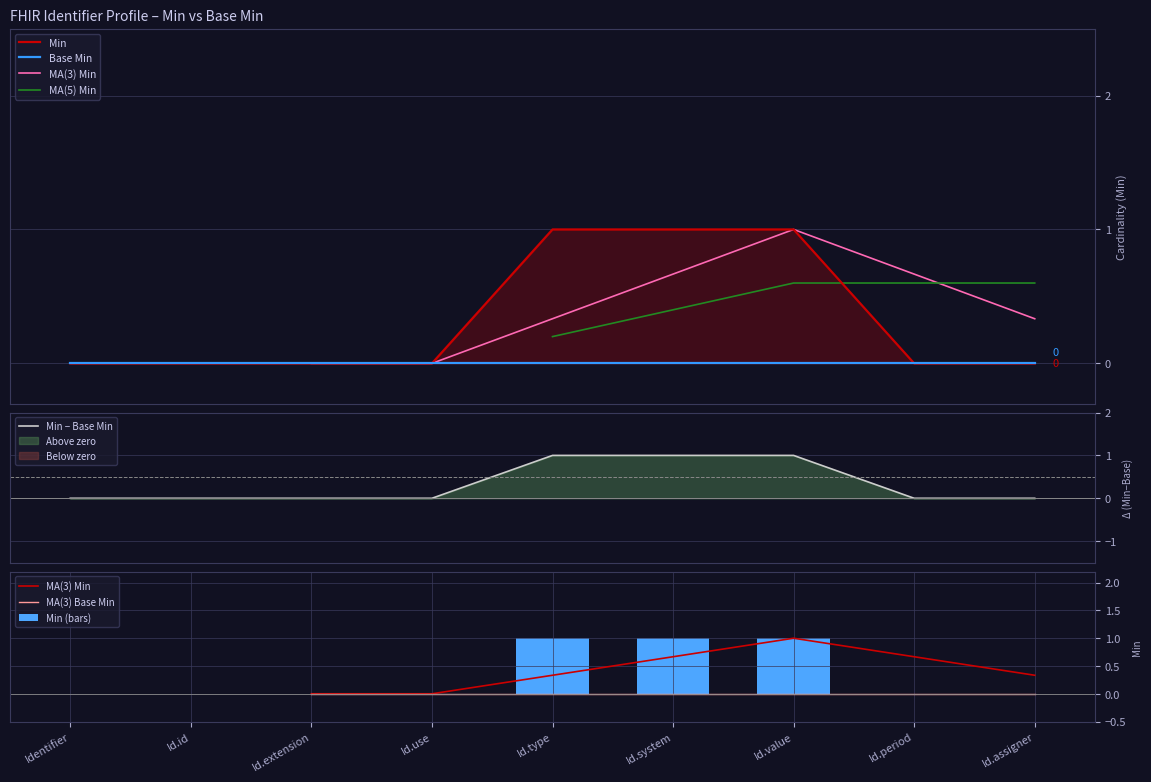

The value of Min (bars) at Id.assigner is 0. True or false?

True